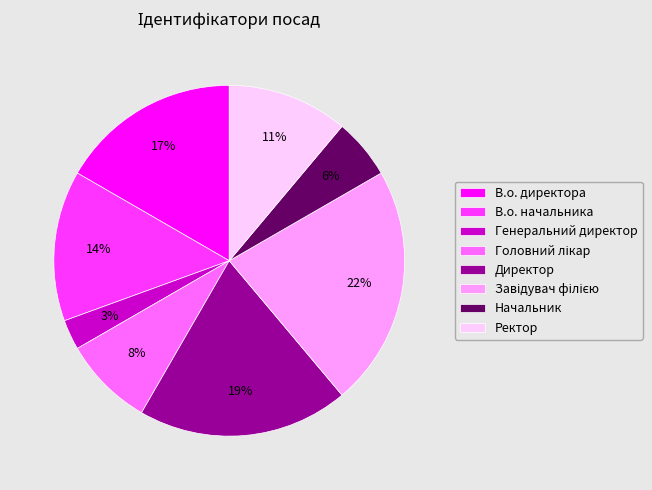

How many slices are in this pie chart?

8